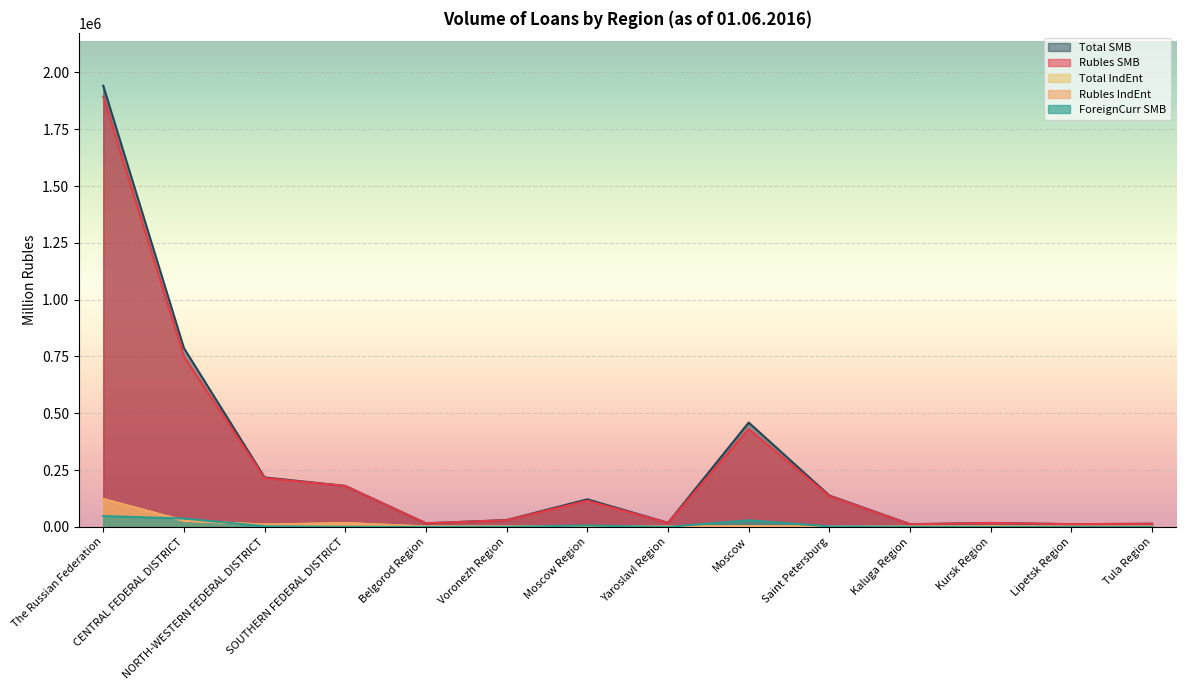

What are all the series names shown in the legend?

Total SMB, Rubles SMB, Total IndEnt, Rubles IndEnt, ForeignCurr SMB